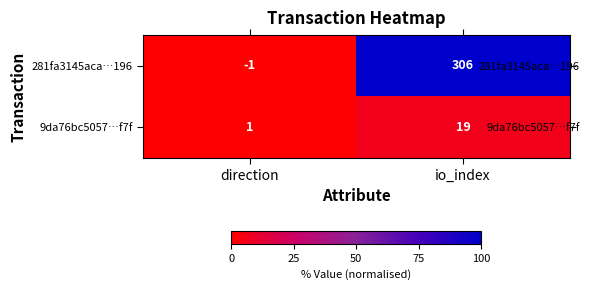

Is it true that 281fa3145aca…196 equals -1 at direction?

True